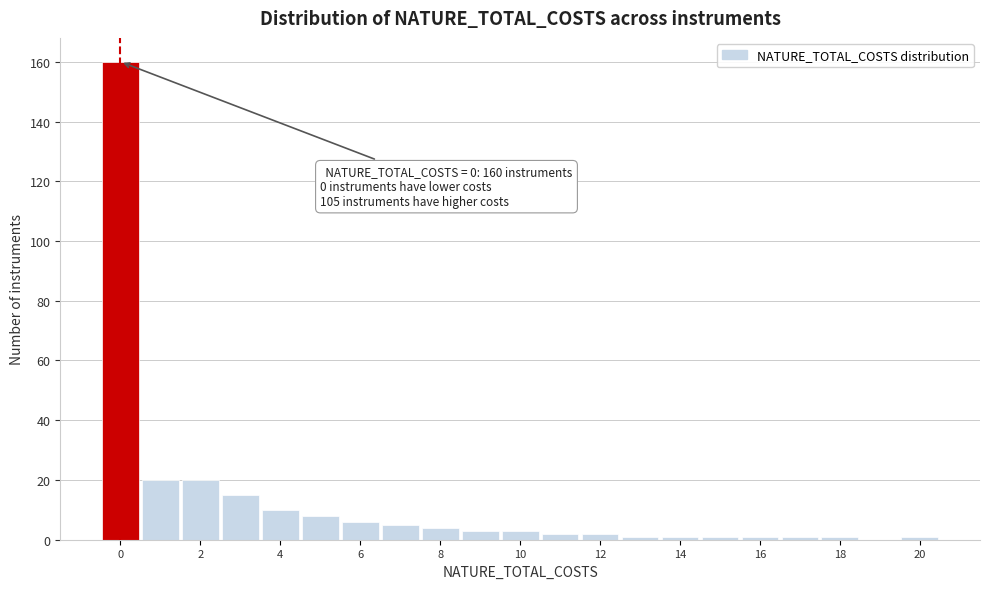

Which range on the x-axis has the tallest bar?

-0.5 to 0.5